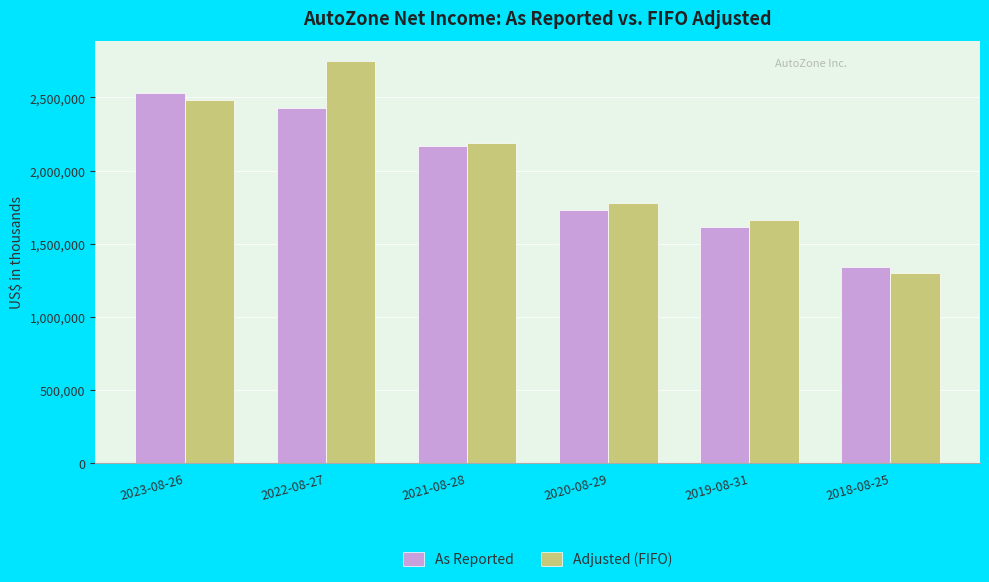

At which label does Adjusted (FIFO) reach its minimum?

2018-08-25